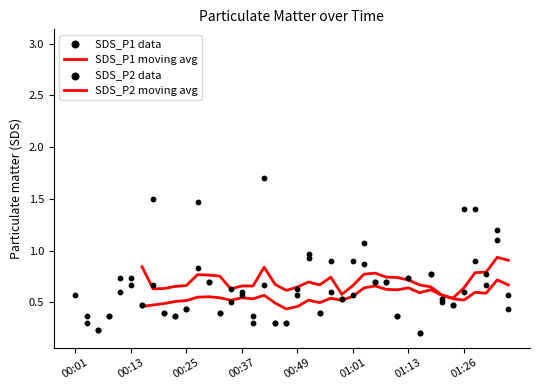

Which series reaches the minimum Y coordinate?

SDS_P1